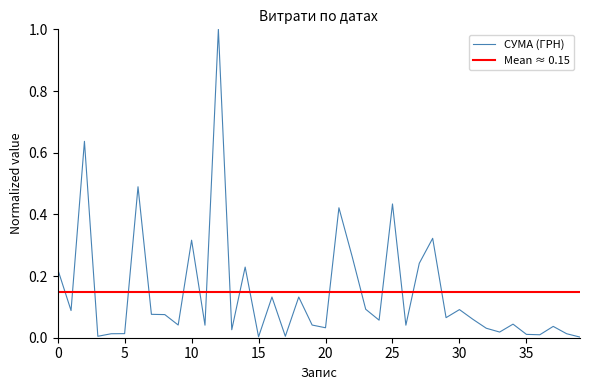

What is the highest value of the СУМА (ГРН) series?

1.0